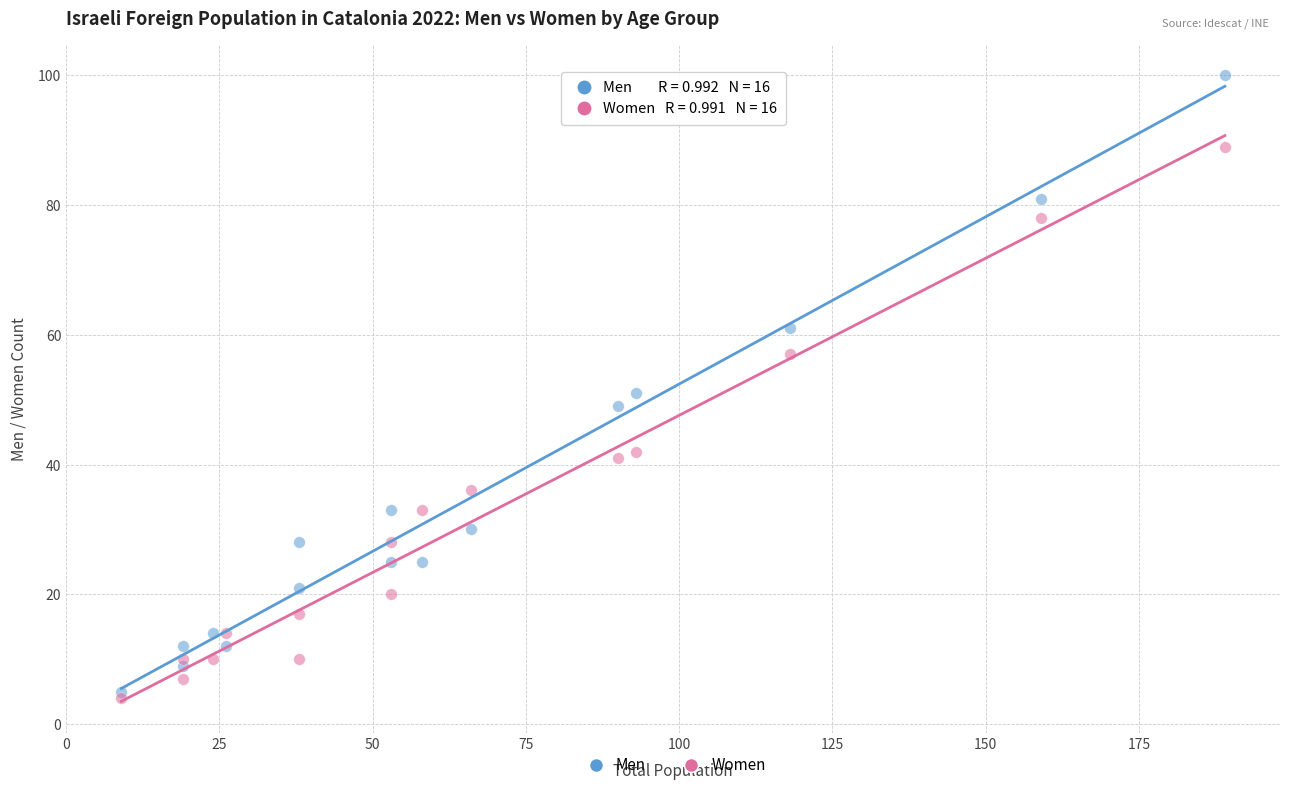

What are all the series names shown in the legend?

Men, Women